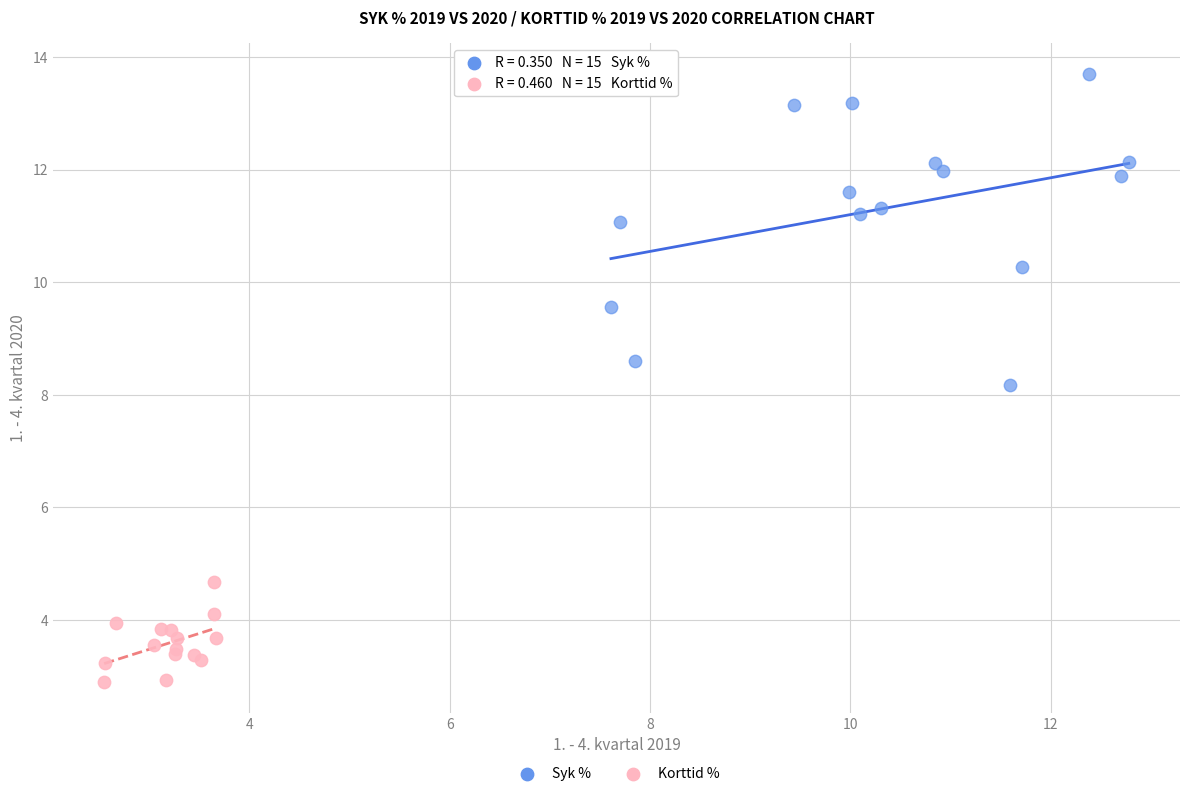

Which series contains the lowest Y value?

Korttid %